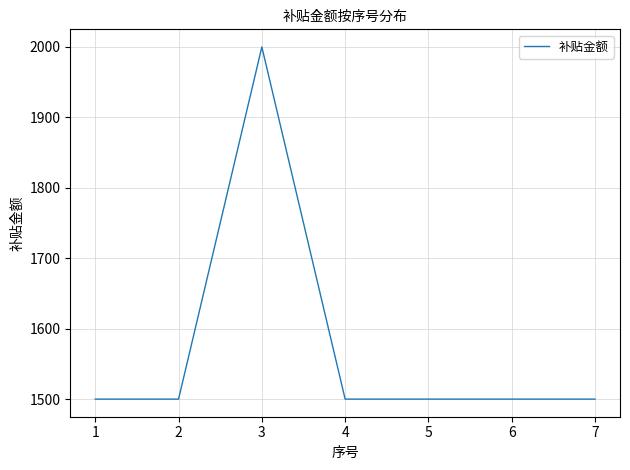

Where is the first local maximum?

3